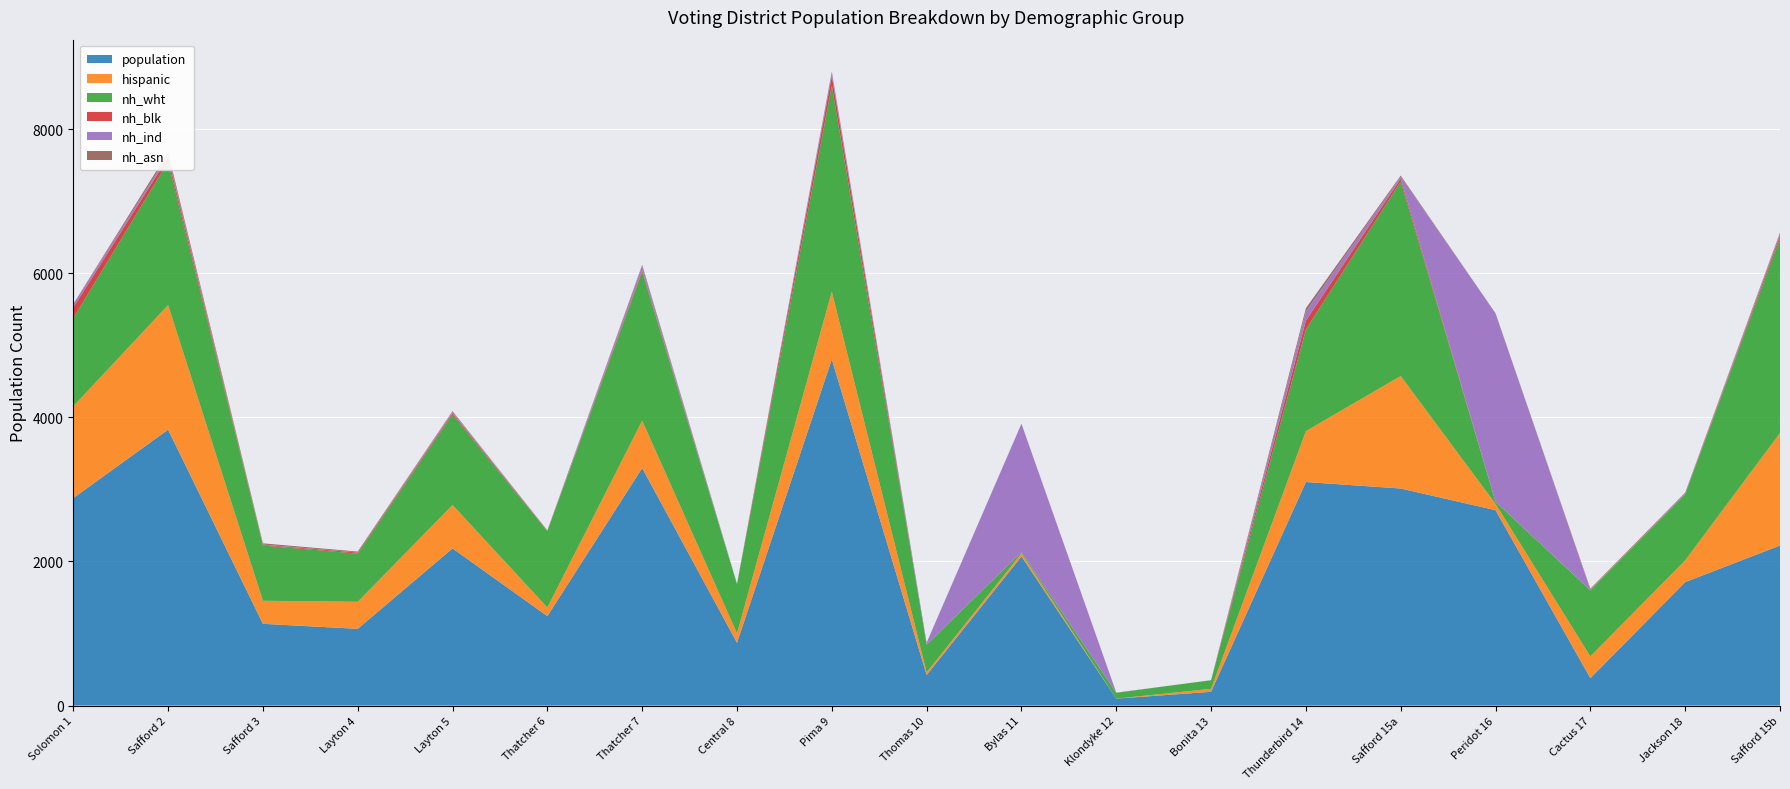

Reading right to left, list all the values displayed in this chart.

population: Safford 15b=2221	Jackson 18=1713	Cactus 17=380	Peridot 16=2711	Safford 15a=3012	Thunderbird 14=3102	Bonita 13=191	Klondyke 12=96	Bylas 11=2069	Thomas 10=424	Pima 9=4805	Central 8=871	Thatcher 7=3296	Thatcher 6=1241	Layton 5=2181	Layton 4=1065	Safford 3=1134	Safford 2=3829	Solomon 1=2879
hispanic: Safford 15b=1561	Jackson 18=302	Cactus 17=302	Peridot 16=88	Safford 15a=1561	Thunderbird 14=707	Bonita 13=41	Klondyke 12=0	Bylas 11=44	Thomas 10=36	Pima 9=941	Central 8=131	Thatcher 7=658	Thatcher 6=120	Layton 5=602	Layton 4=375	Safford 3=320	Safford 2=1729	Solomon 1=1274
nh_wht: Safford 15b=2700	Jackson 18=917	Cactus 17=917	Peridot 16=29	Safford 15a=2700	Thunderbird 14=1411	Bonita 13=120	Klondyke 12=81	Bylas 11=16	Thomas 10=385	Pima 9=2854	Central 8=683	Thatcher 7=2067	Thatcher 6=1059	Layton 5=1255	Layton 4=668	Safford 3=767	Safford 2=1988	Solomon 1=1223
nh_blk: Safford 15b=40	Jackson 18=1	Cactus 17=1	Peridot 16=1	Safford 15a=40	Thunderbird 14=124	Bonita 13=0	Klondyke 12=0	Bylas 11=0	Thomas 10=0	Pima 9=135	Central 8=0	Thatcher 7=23	Thatcher 6=6	Layton 5=20	Layton 4=15	Safford 3=10	Safford 2=62	Solomon 1=148
nh_ind: Safford 15b=27	Jackson 18=8	Cactus 17=8	Peridot 16=2614	Safford 15a=27	Thunderbird 14=124	Bonita 13=0	Klondyke 12=3	Bylas 11=1782	Thomas 10=27	Pima 9=57	Central 8=5	Thatcher 7=56	Thatcher 6=4	Layton 5=19	Layton 4=3	Safford 3=4	Safford 2=32	Solomon 1=45
nh_asn: Safford 15b=15	Jackson 18=13	Cactus 17=13	Peridot 16=1	Safford 15a=15	Thunderbird 14=47	Bonita 13=0	Klondyke 12=0	Bylas 11=0	Thomas 10=1	Pima 9=9	Central 8=0	Thatcher 7=16	Thatcher 6=1	Layton 5=9	Layton 4=11	Safford 3=16	Safford 2=39	Solomon 1=3